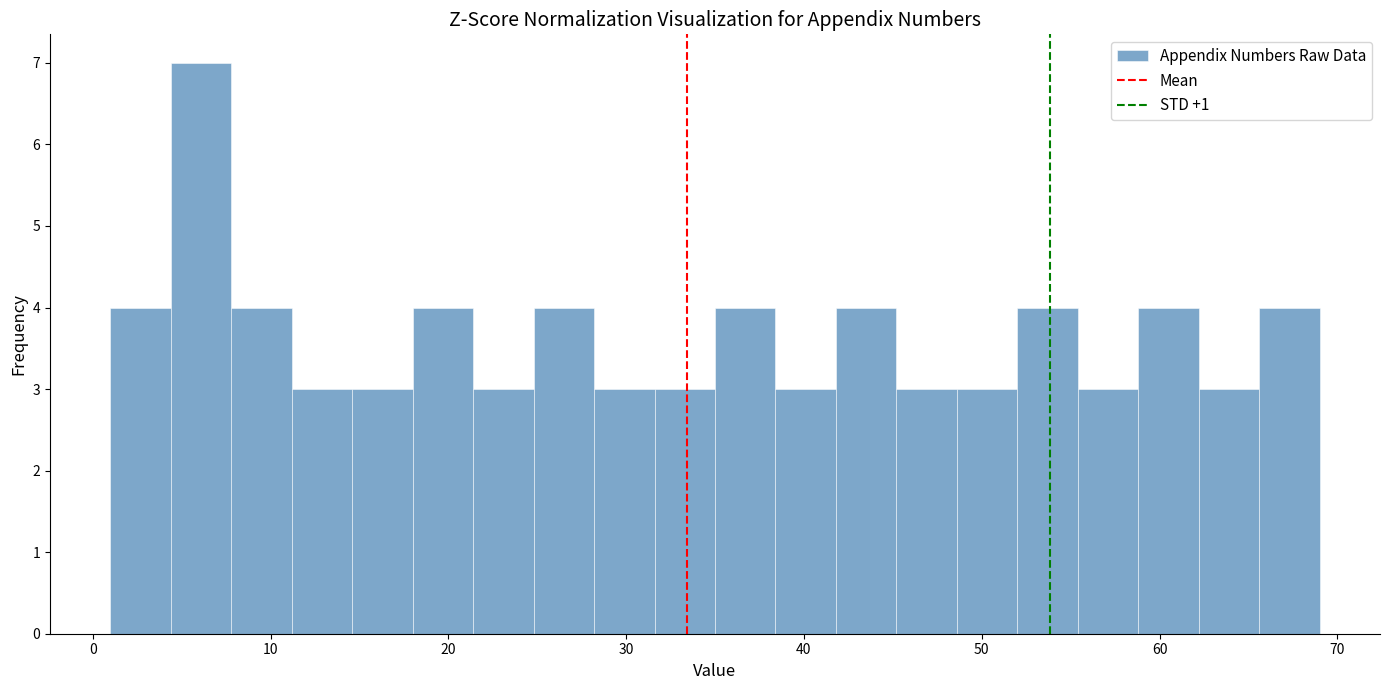

Read against the x-axis, roughly where is the centre of the tallest bar?

6